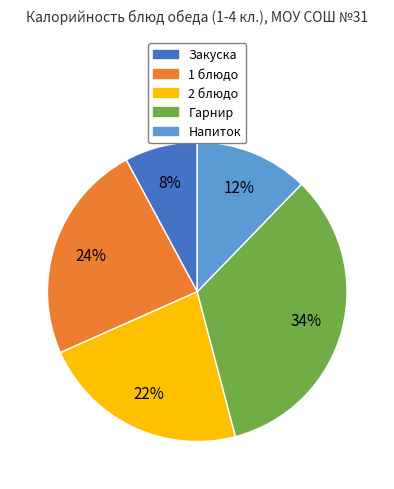

To the nearest percent, what is the average slice percentage?

20%